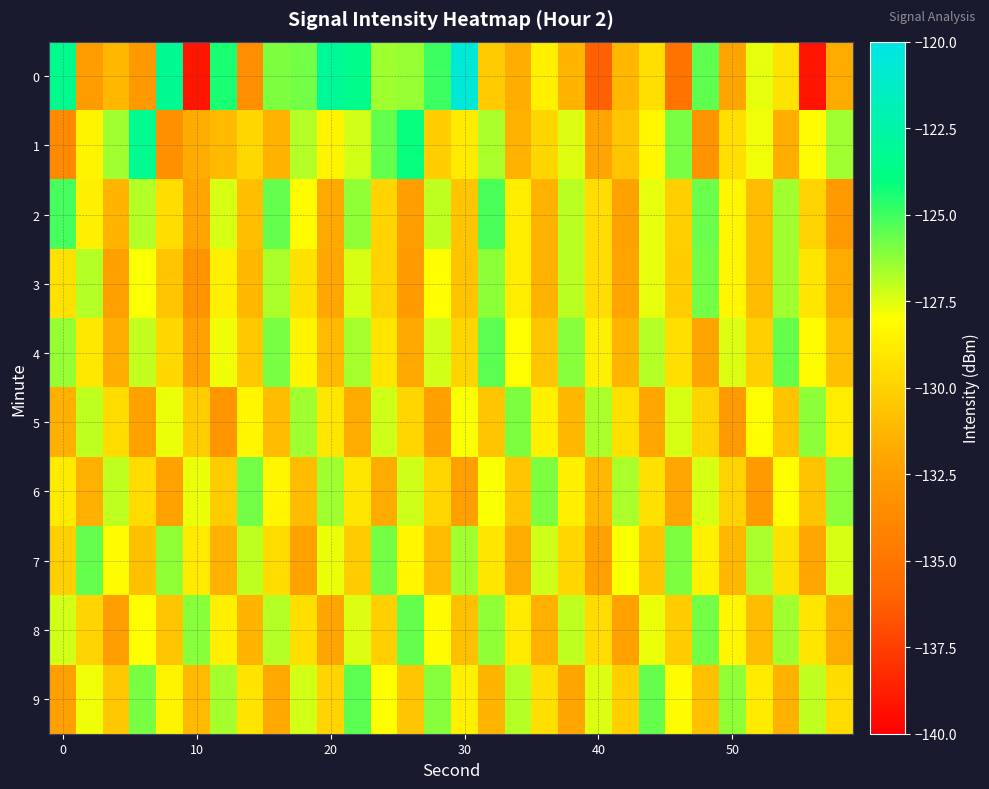

At how many categories does at least one series exceed -132?

30